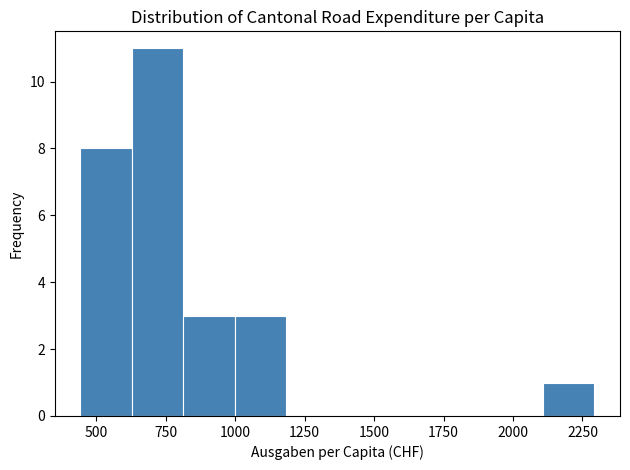

Around what value on the x-axis is the tallest bar? Give the approximate position of its centre, as read against the axis.

700